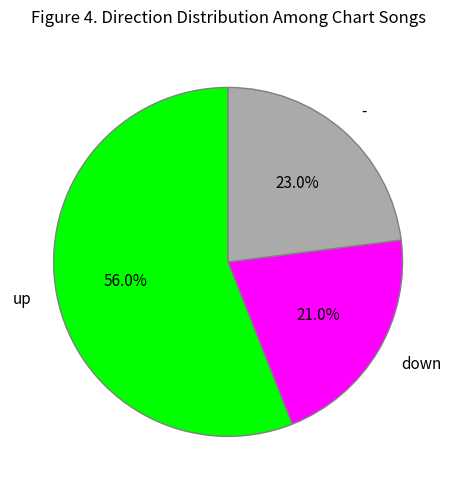

How much of the chart is everything except up?

44.0%